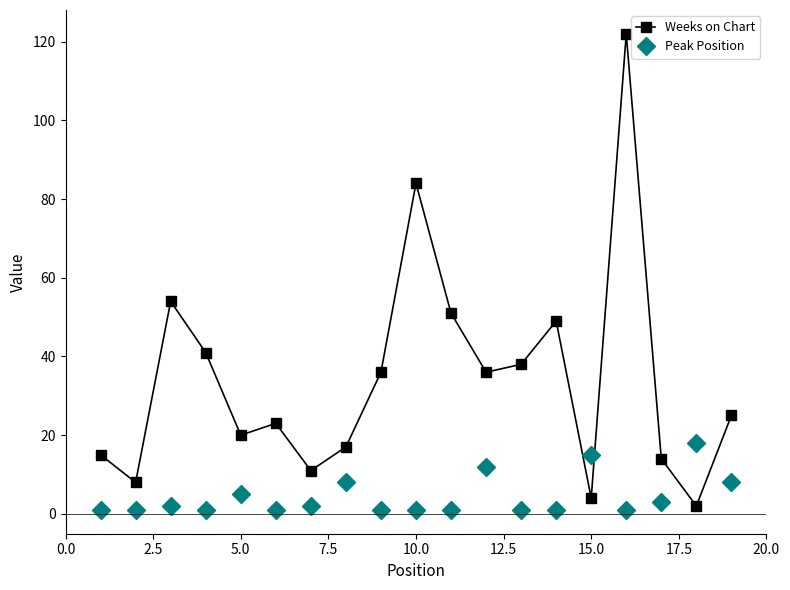

What is the average value of the Weeks on Chart series?

34